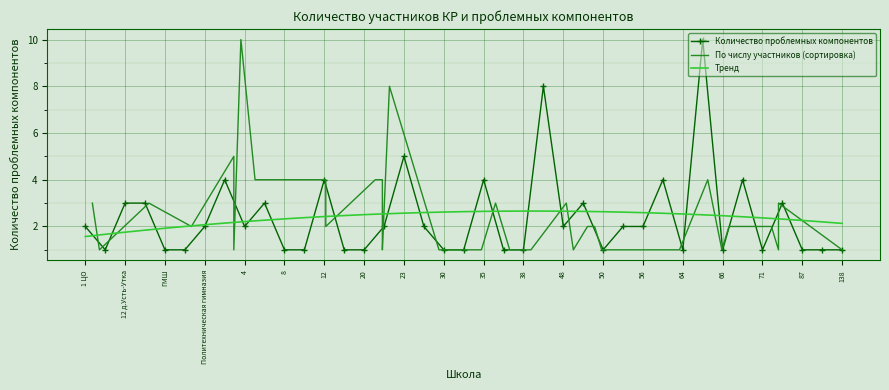

Is it true that Количество проблемных компонентов equals 1.0 at 12?

False